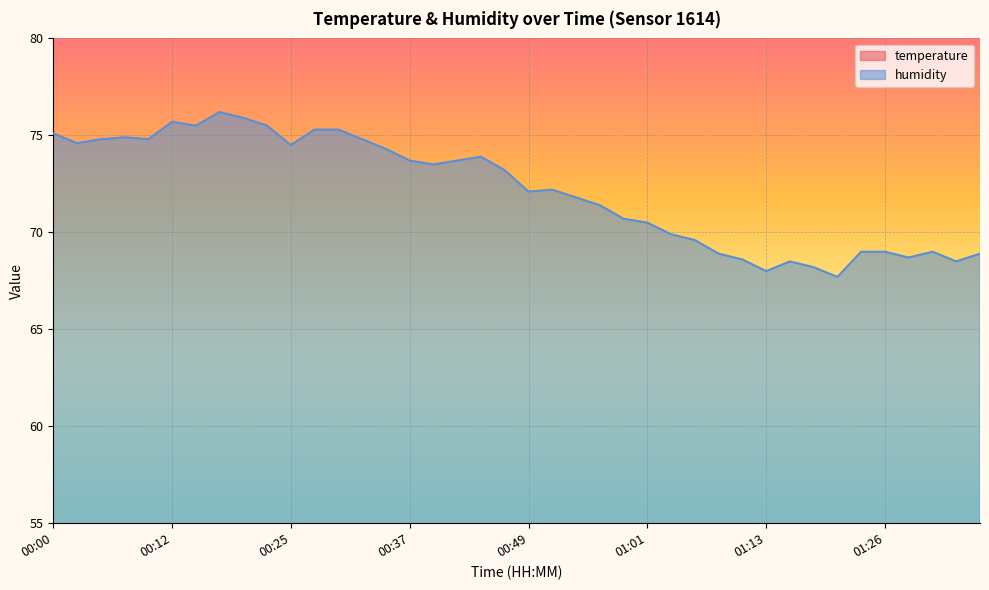

The value of humidity at 00:15 is 75.5. True or false?

True